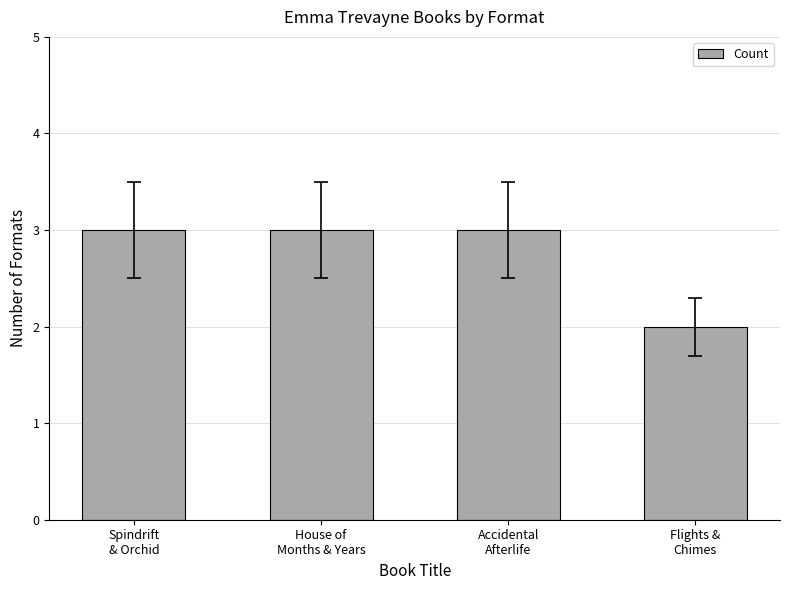

Reading right to left, extract all data points from this chart.

Flights &
Chimes=2	Accidental
Afterlife=3	House of
Months & Years=3	Spindrift
& Orchid=3